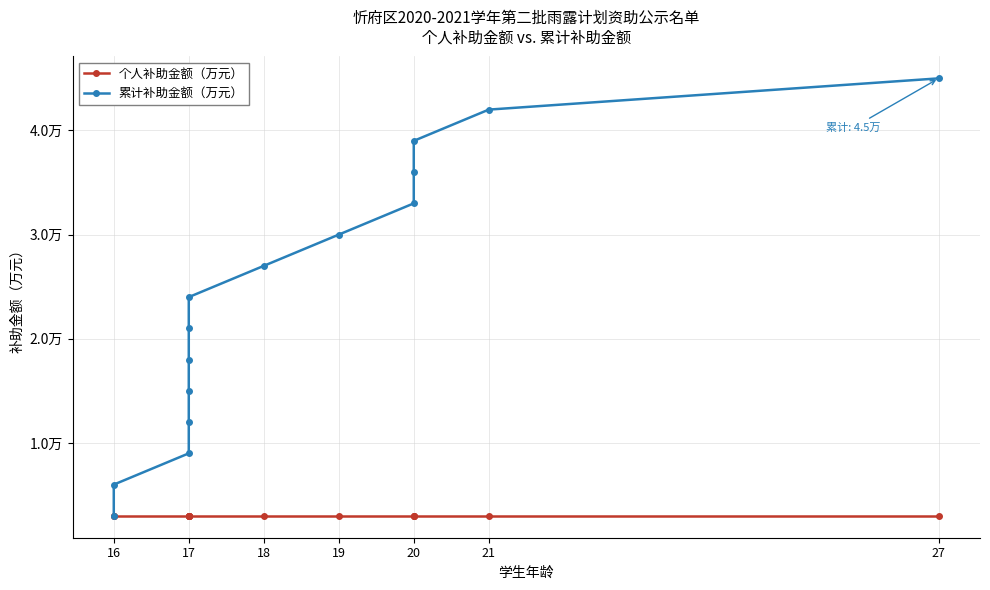

True or false: 累计补助金额（万元） and 个人补助金额（万元） intersect in this chart.

False